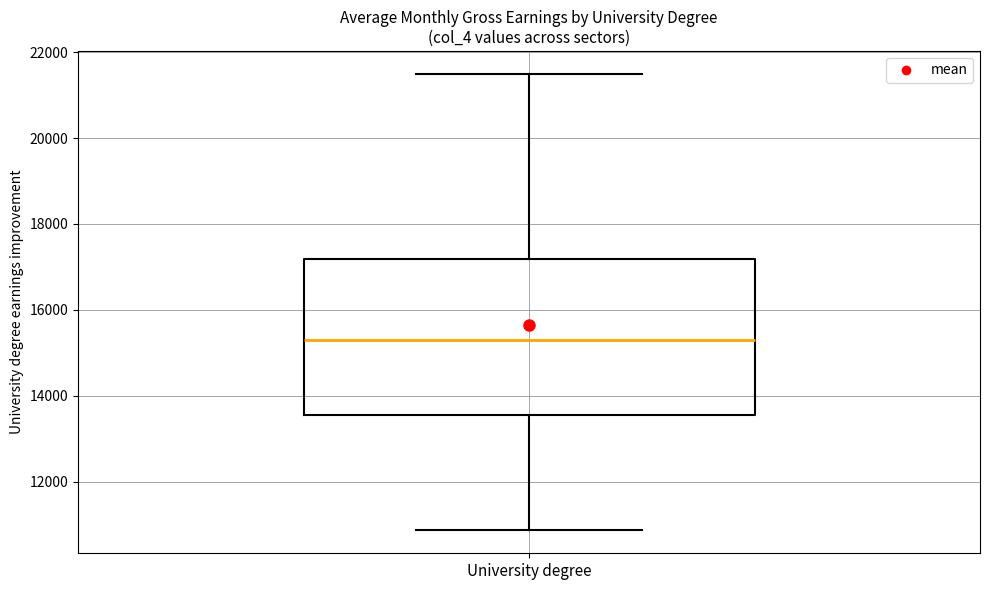

Where is the lower edge of the box for University degree on the y-axis? The values are not printed on the chart, so give them approximately, as read against the axis.

13600